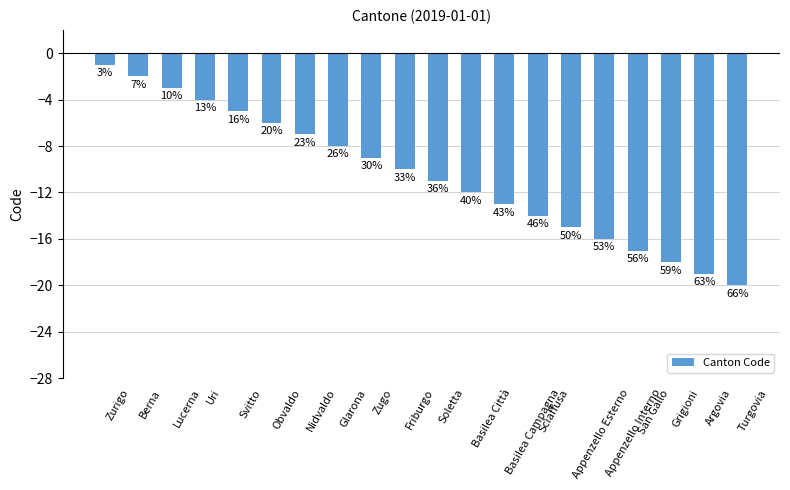

Reading left to right, transcribe all the data shown in this chart.

-1	-2	-3	-4	-5	-6	-7	-8	-9	-10	-11	-12	-13	-14	-15	-16	-17	-18	-19	-20